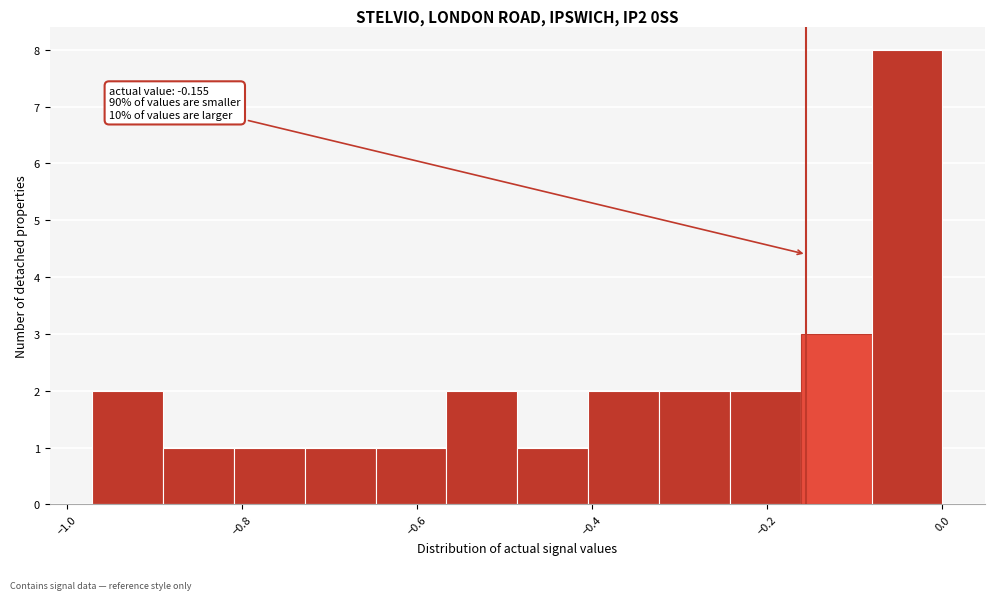

Over which range of the x-axis is the bar tallest?

-0.08 to 0.00